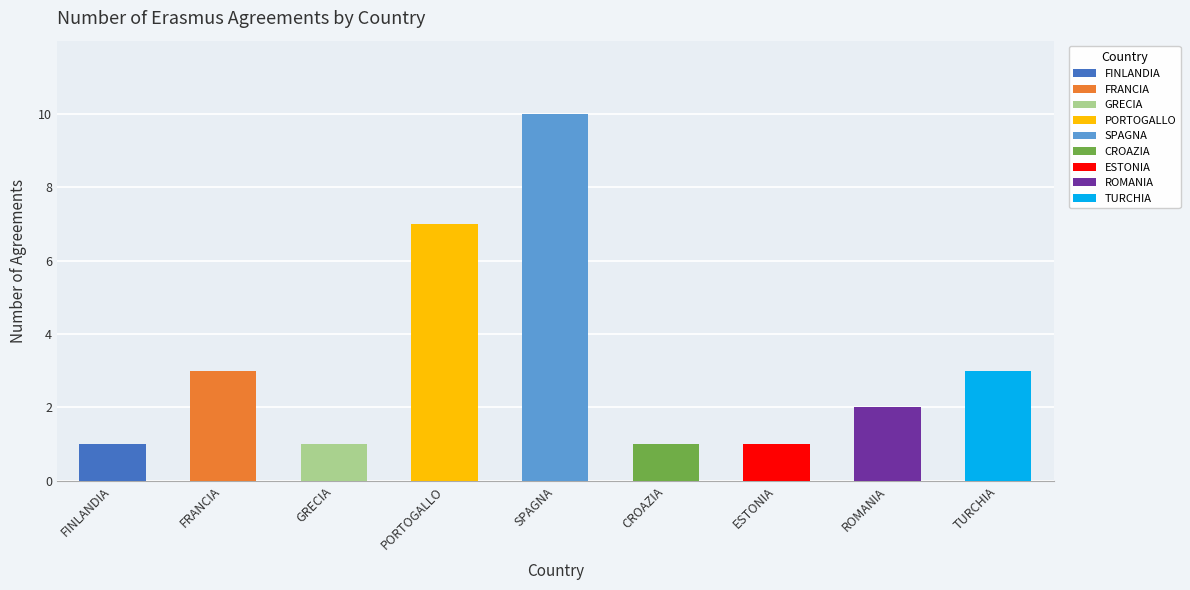

How many data points are less than 2?

4